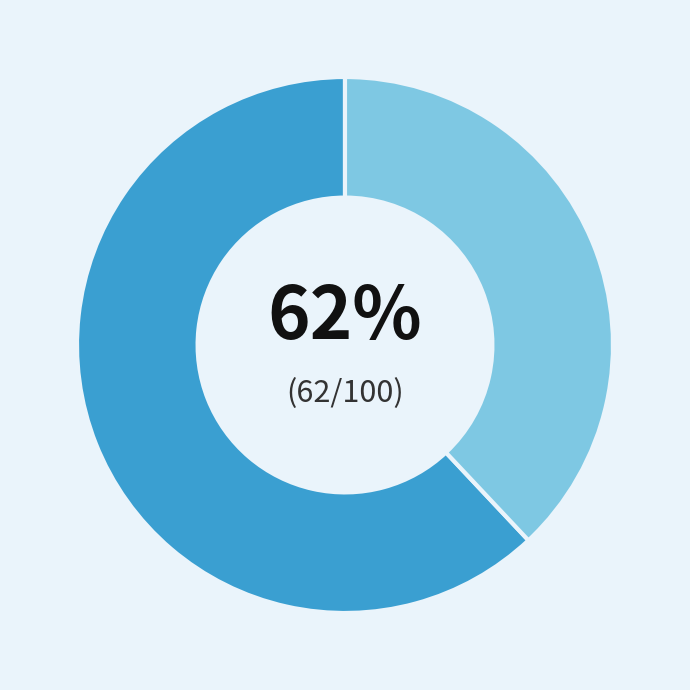

Is there any slice that represents more than half of the pie?

Yes